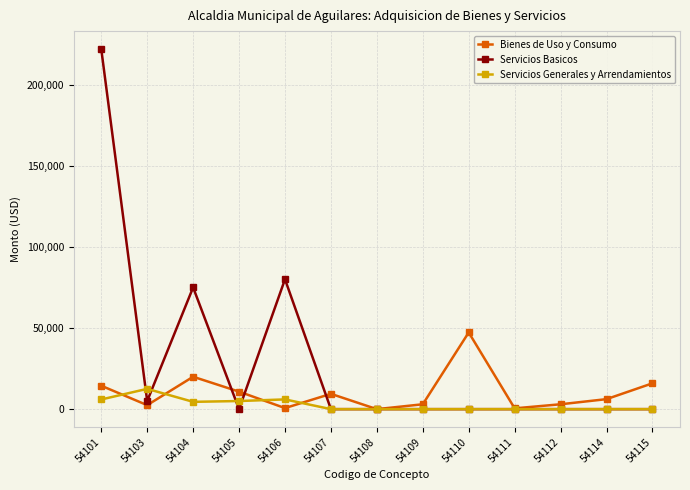

Read the Servicios Basicos value at 54103.

5000.0